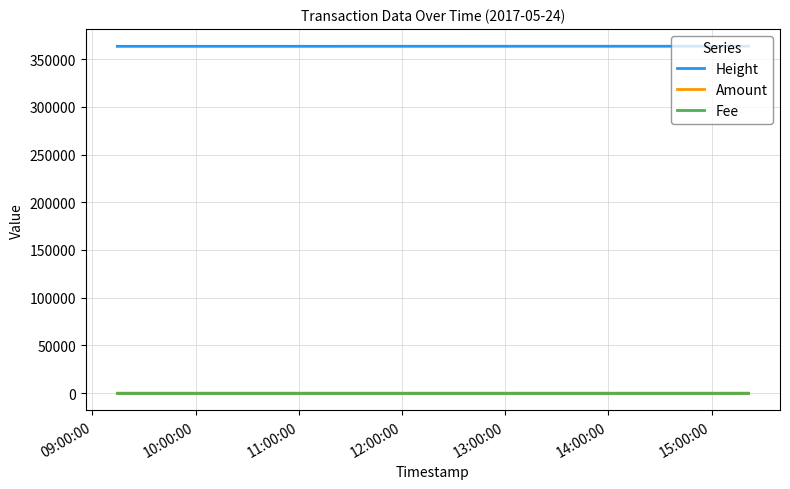

What is the maximum value shown in the chart?

363488